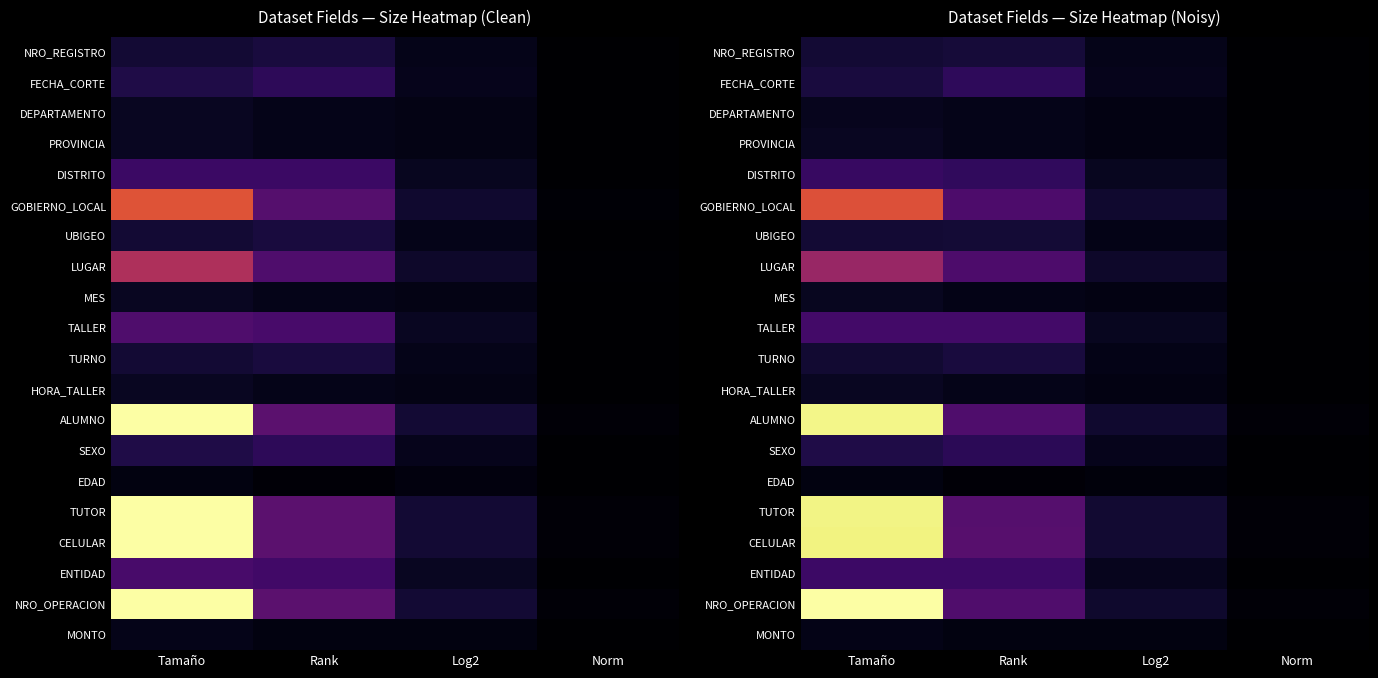

Rank the categories by CELULAR value from lowest to highest.

Norm, Log2, Rank, Tamaño